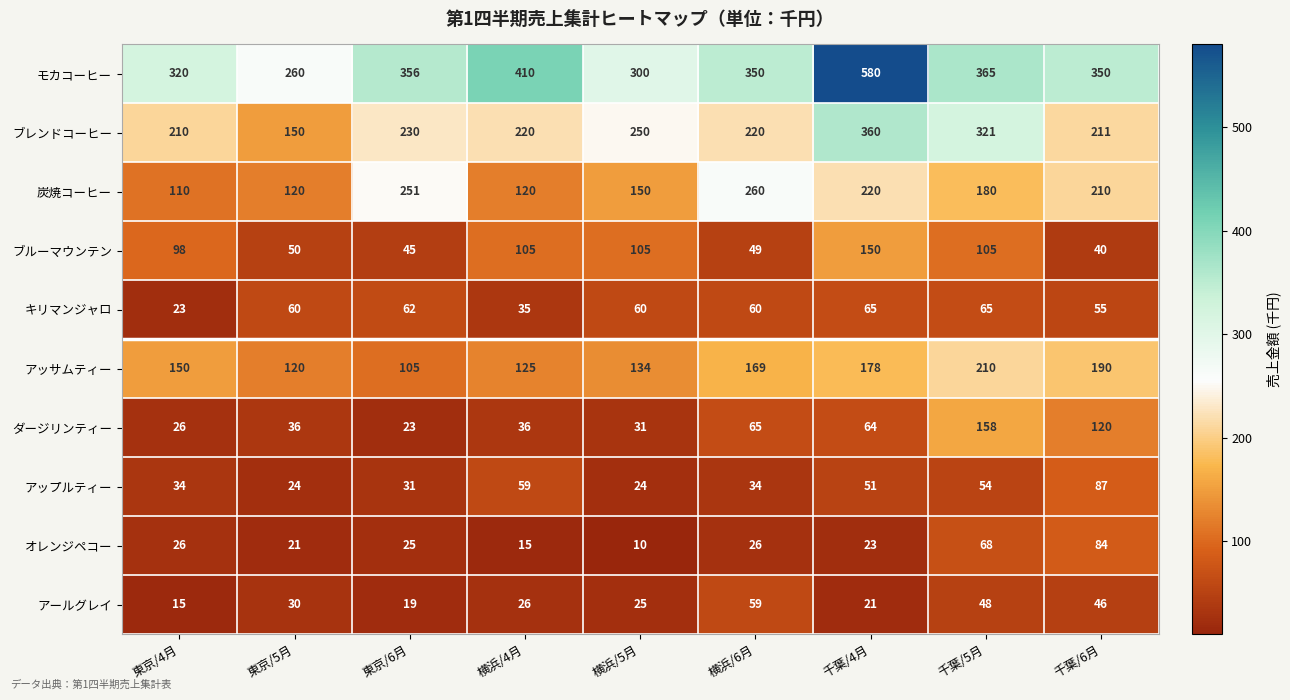

Count the number of categories in the chart.

9